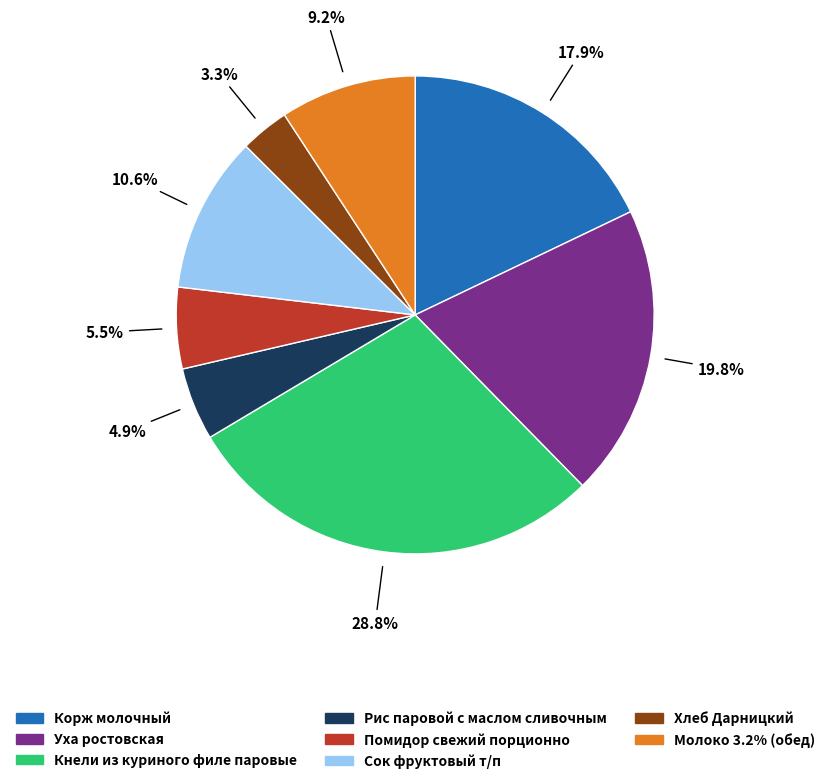

To the nearest percent, what is the average slice percentage?

12%